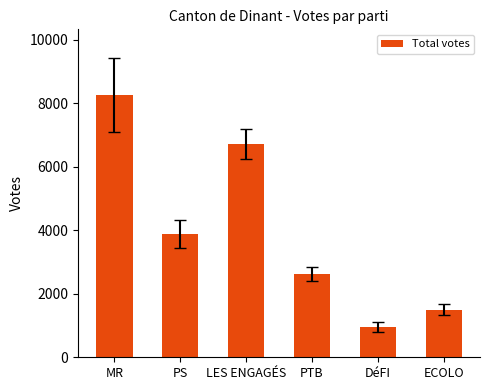

What is the label of the 6th bar from the right?

MR